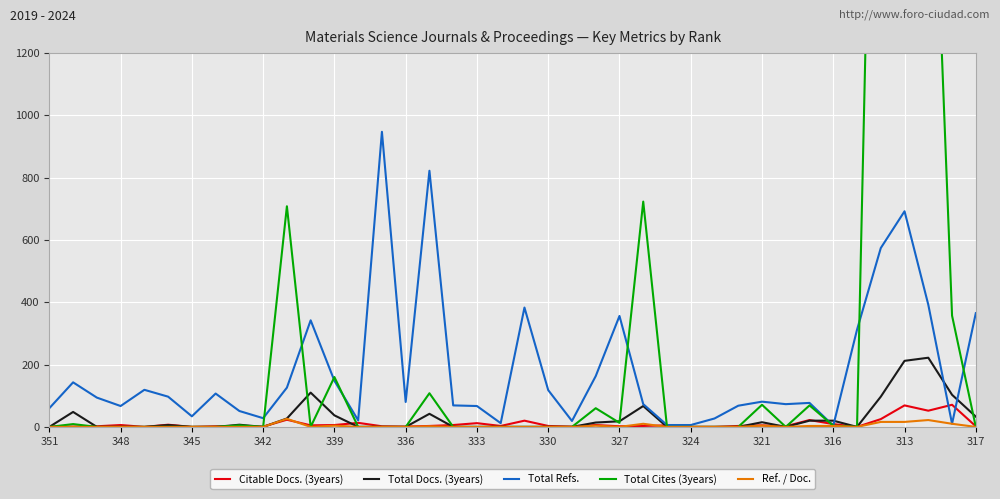

What are all the series names shown in the legend?

Citable Docs. (3years), Total Docs. (3years), Total Refs., Total Cites (3years), Ref. / Doc.